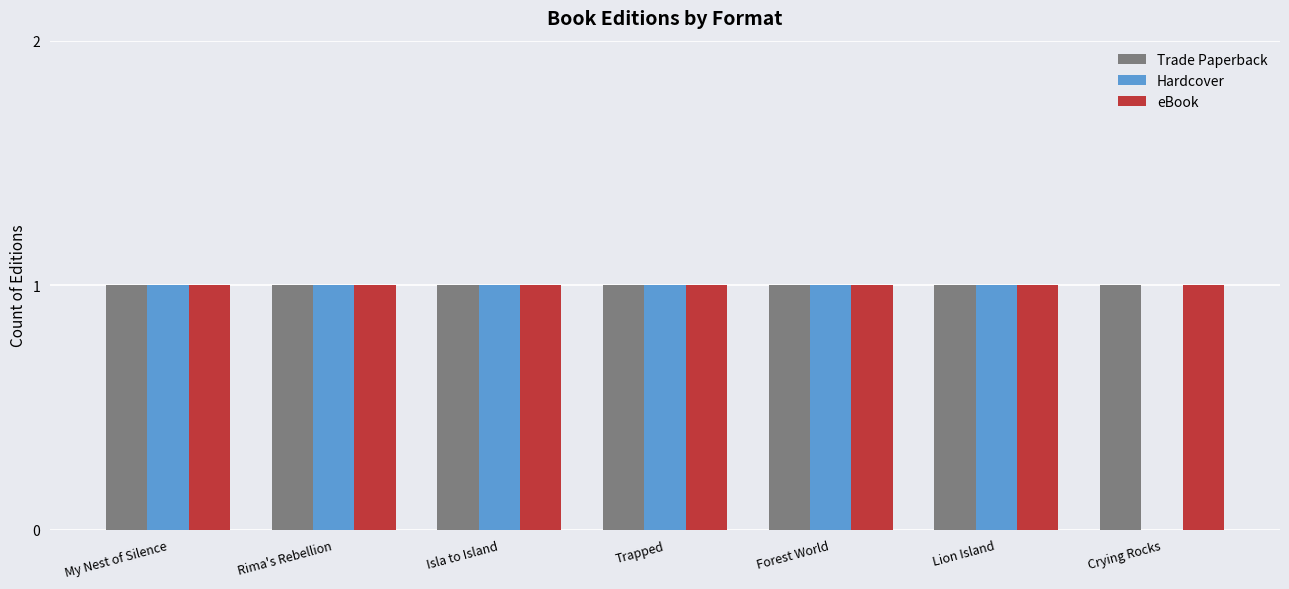

True or false: Hardcover has a value of 0 at Lion Island.

False